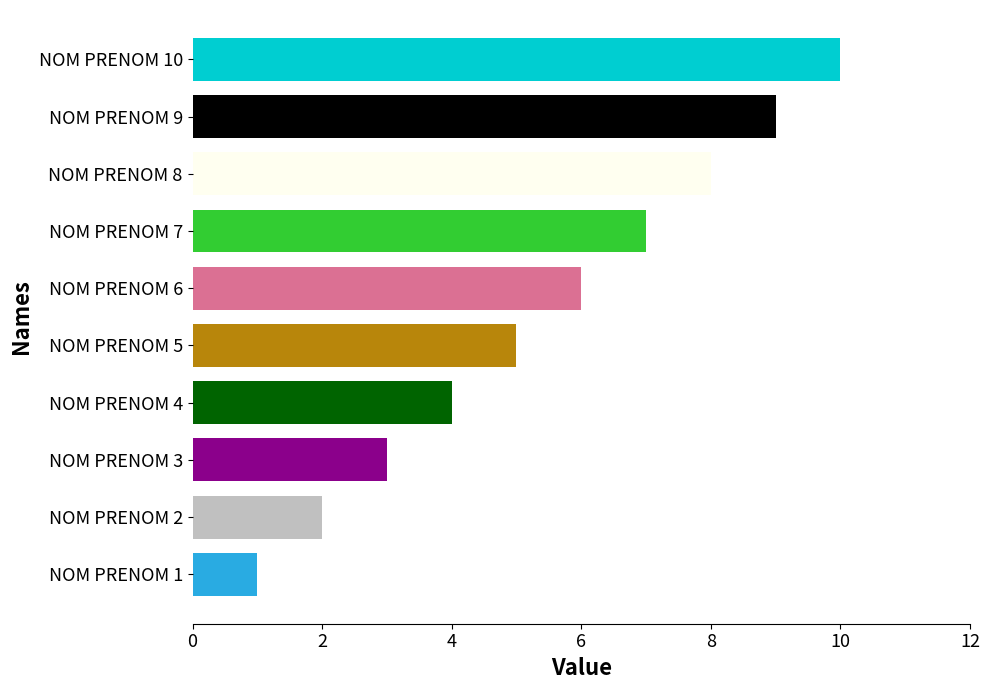

What is the minimum value shown in the chart?

1